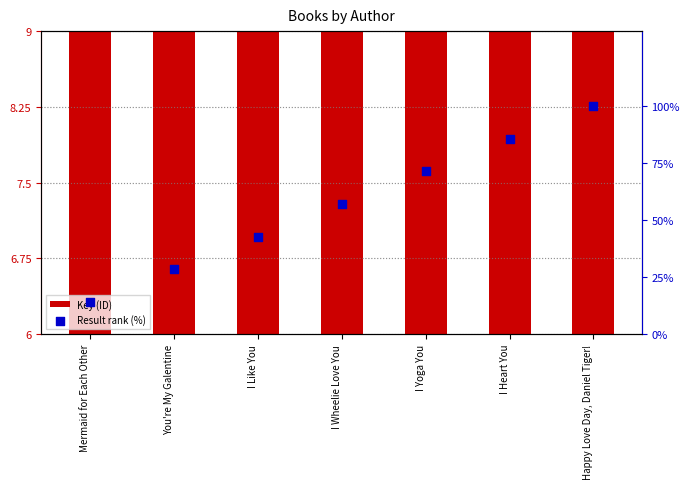

What is the total value across all series at I Yoga You?

78.0